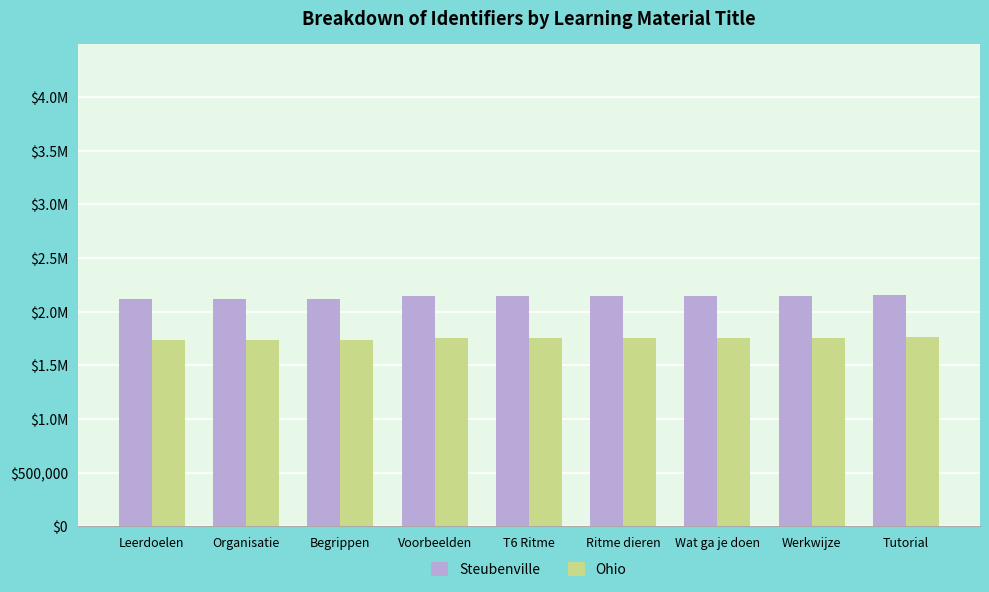

Which series has the widest spread of values?

Steubenville